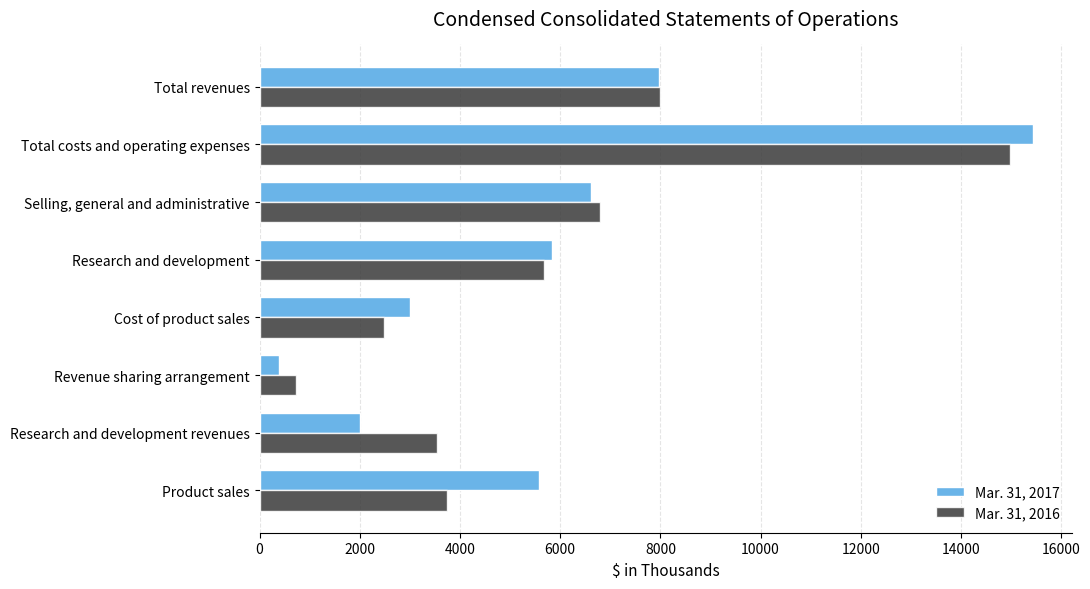

At which category is the sum across all series the highest?

Total costs and operating expenses